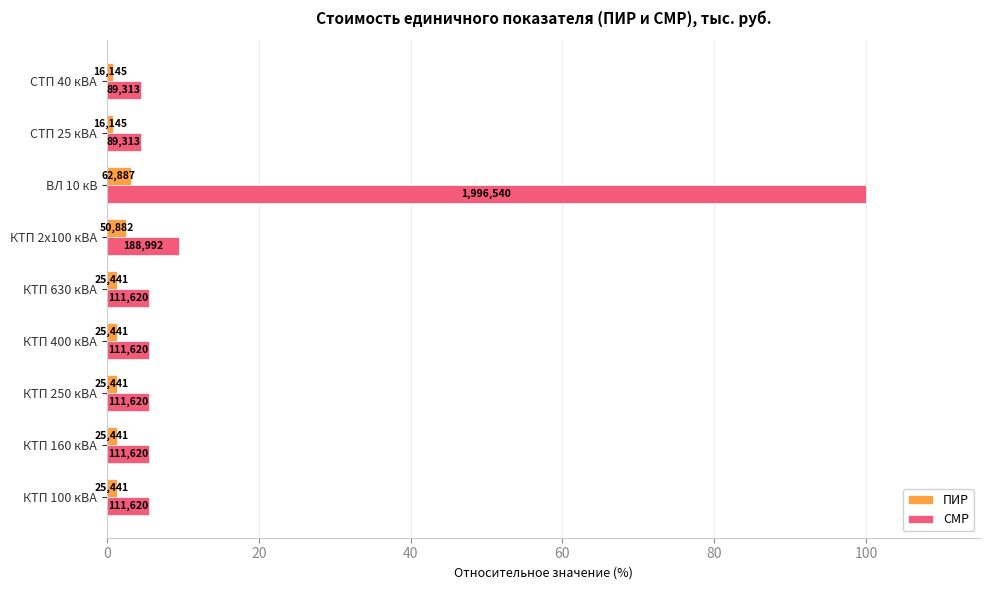

What are all the series names shown in the legend?

ПИР, СМР